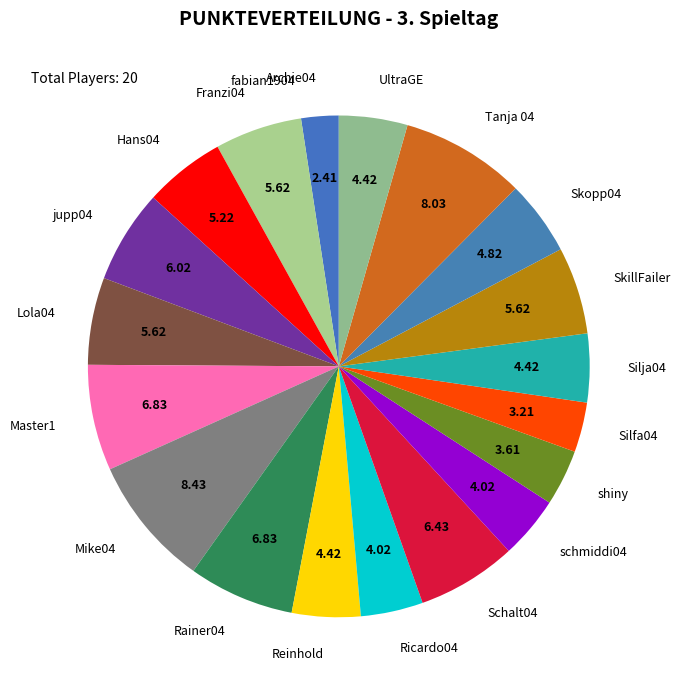

Between Skopp04 and Lola04, which is larger?

Lola04